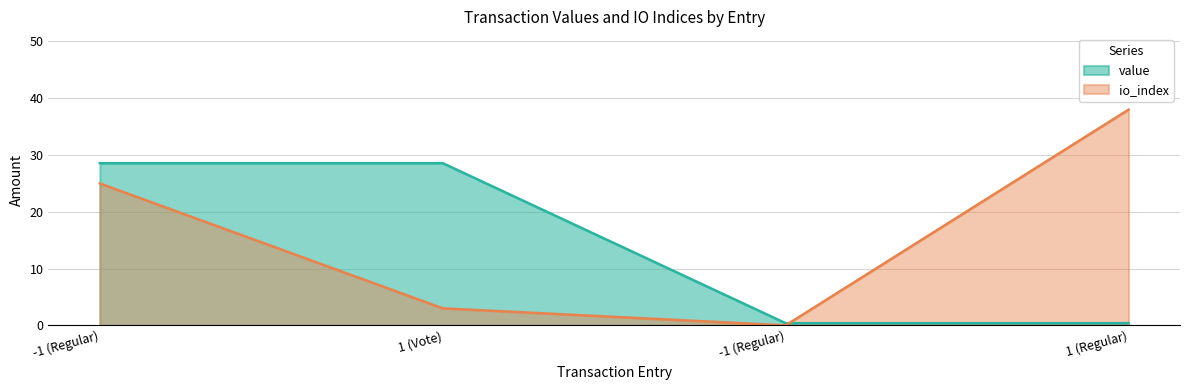

Reading left to right, list all the values displayed in this chart.

value: -1 (Regular)=28.6	1 (Vote)=28.6	-1 (Regular)=0.4	1 (Regular)=0.4
io_index: -1 (Regular)=25.0	1 (Vote)=3.0	-1 (Regular)=0.0	1 (Regular)=38.0